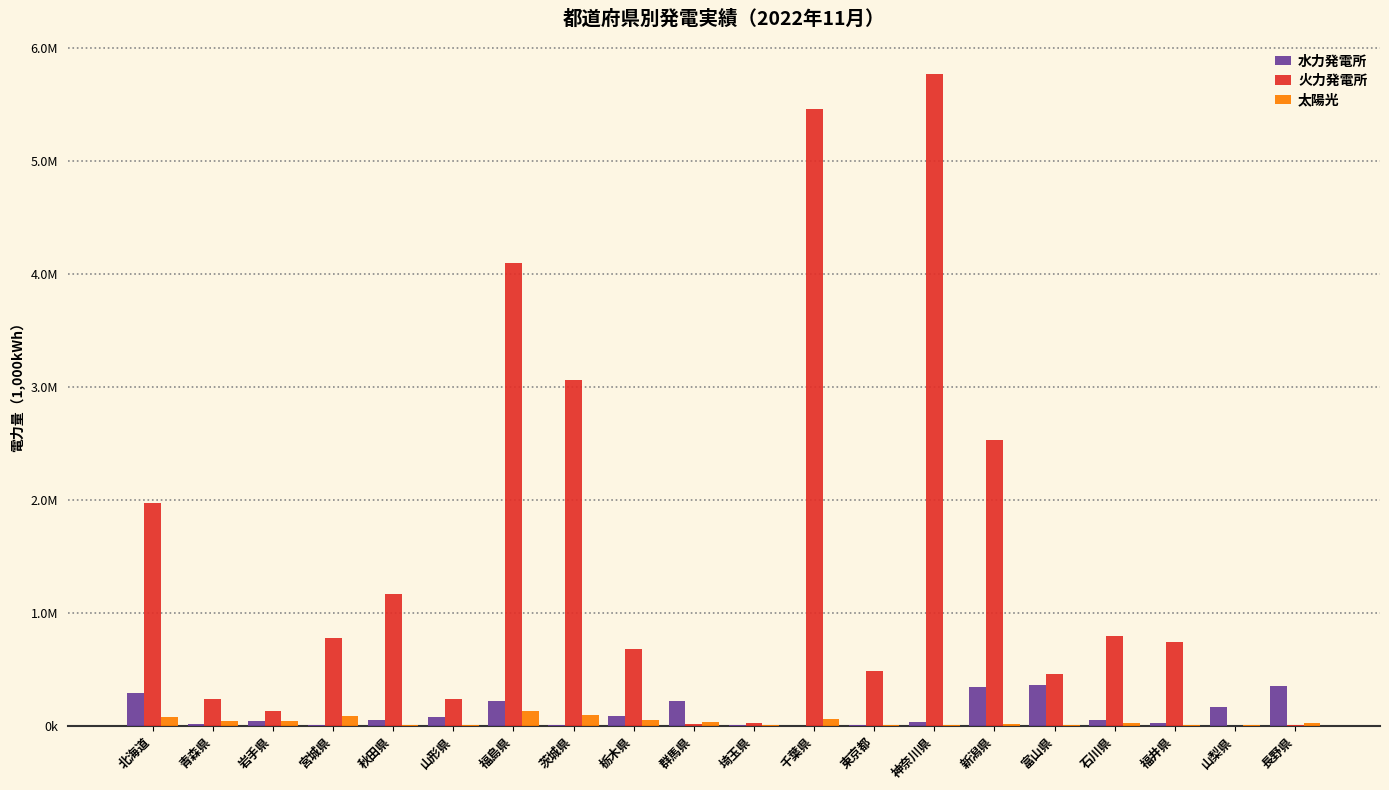

Is it true that 太陽光 equals 20283.9 at 石川県?

True